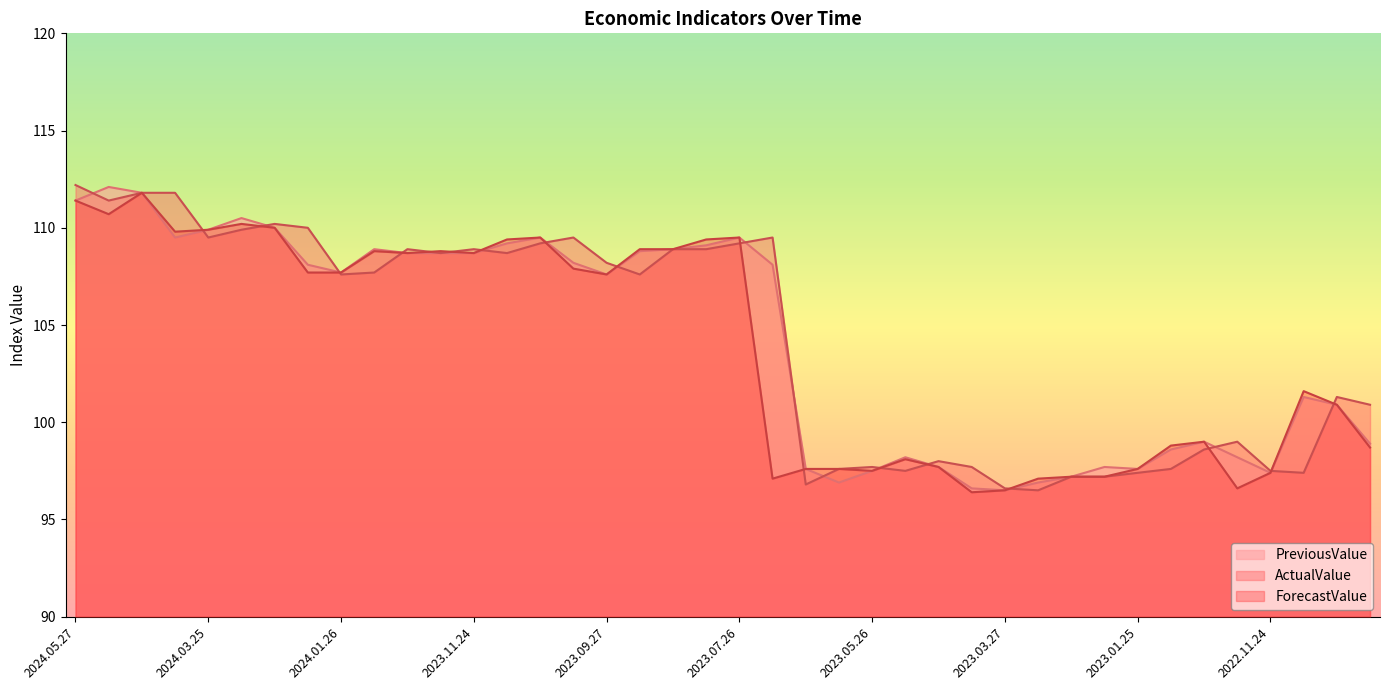

Is it true that PreviousValue equals 149.3 at 2022.11.08?

False